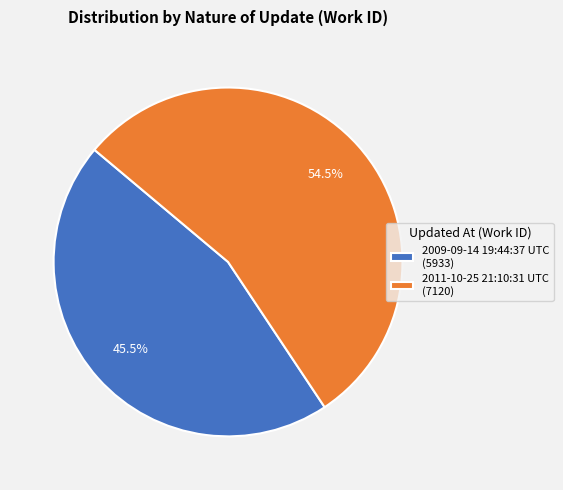

What is the ratio of the value at 2009-09-14 19:44:37 UTC to the value at 2011-10-25 21:10:31 UTC?

0.8